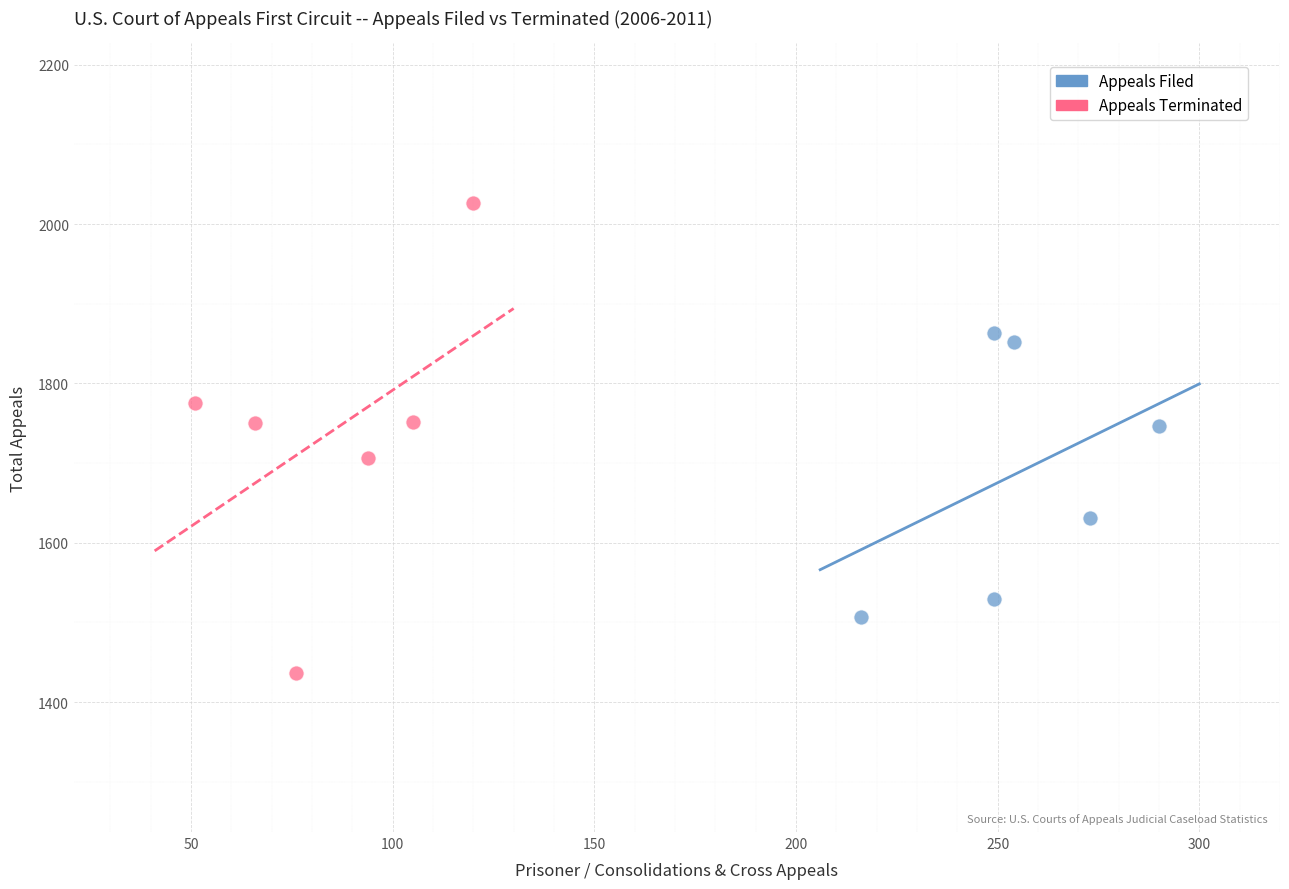

What are all the series names shown in the legend?

Appeals Filed, Appeals Terminated